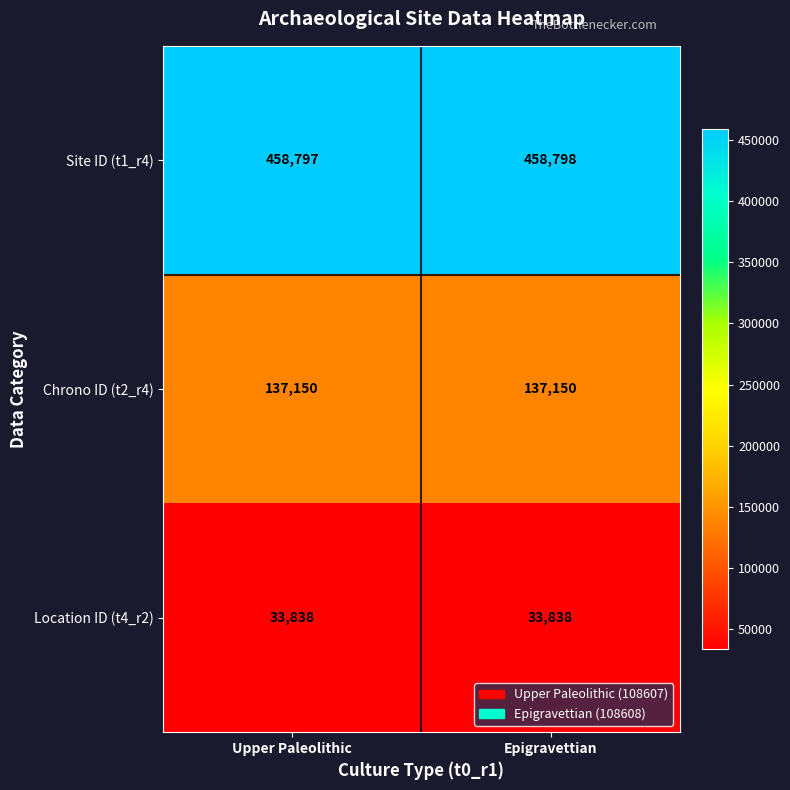

Between Upper Paleolithic and Epigravettian, which series saw the biggest shift?

Site ID (t1_r4)